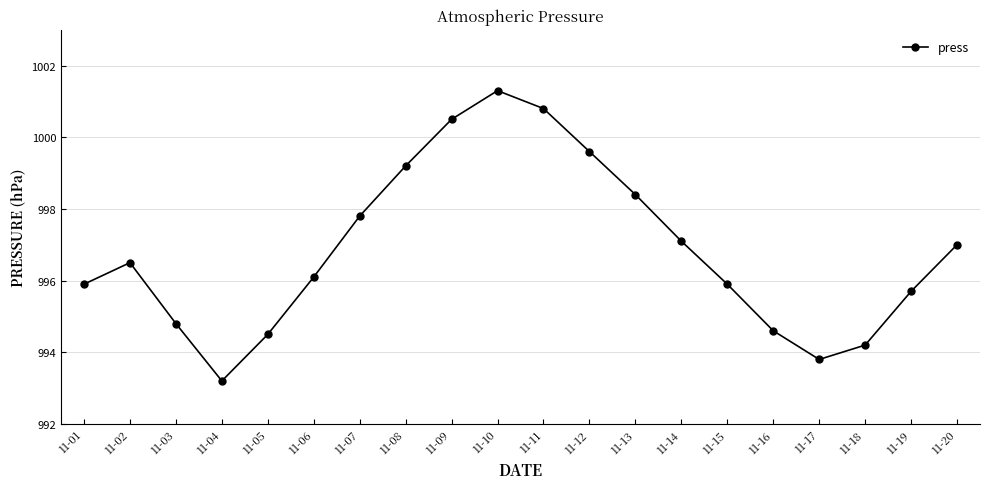

Reading right to left, extract all data points from this chart.

997.0	995.7	994.2	993.8	994.6	995.9	997.1	998.4	999.6	1000.8	1001.3	1000.5	999.2	997.8	996.1	994.5	993.2	994.8	996.5	995.9